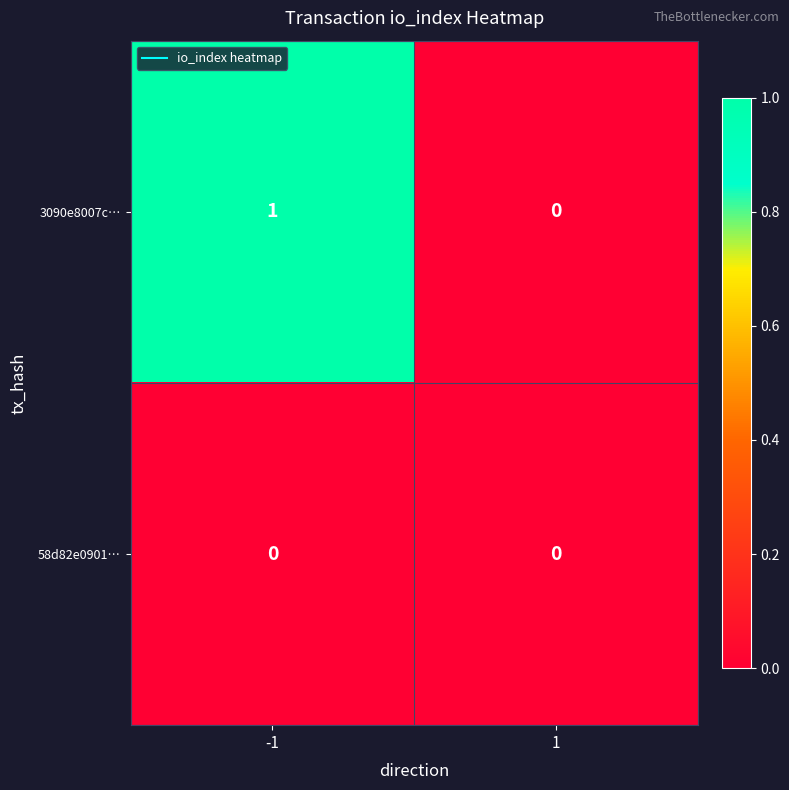

Reading left to right, transcribe all the data shown in this chart.

3090e8007c…: -1=1	1=0
58d82e0901…: -1=0	1=0